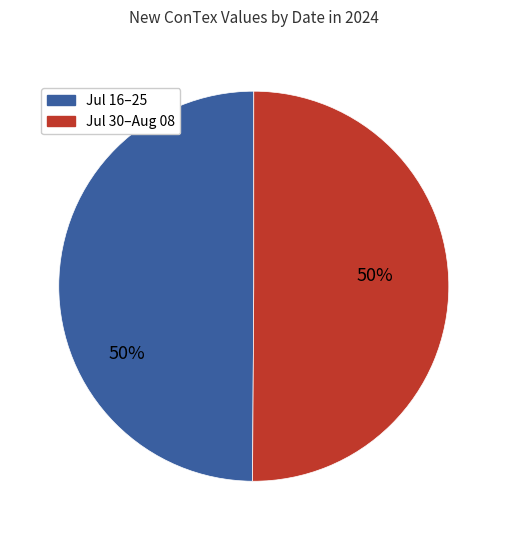

To the nearest percent, what is the average slice percentage?

50%